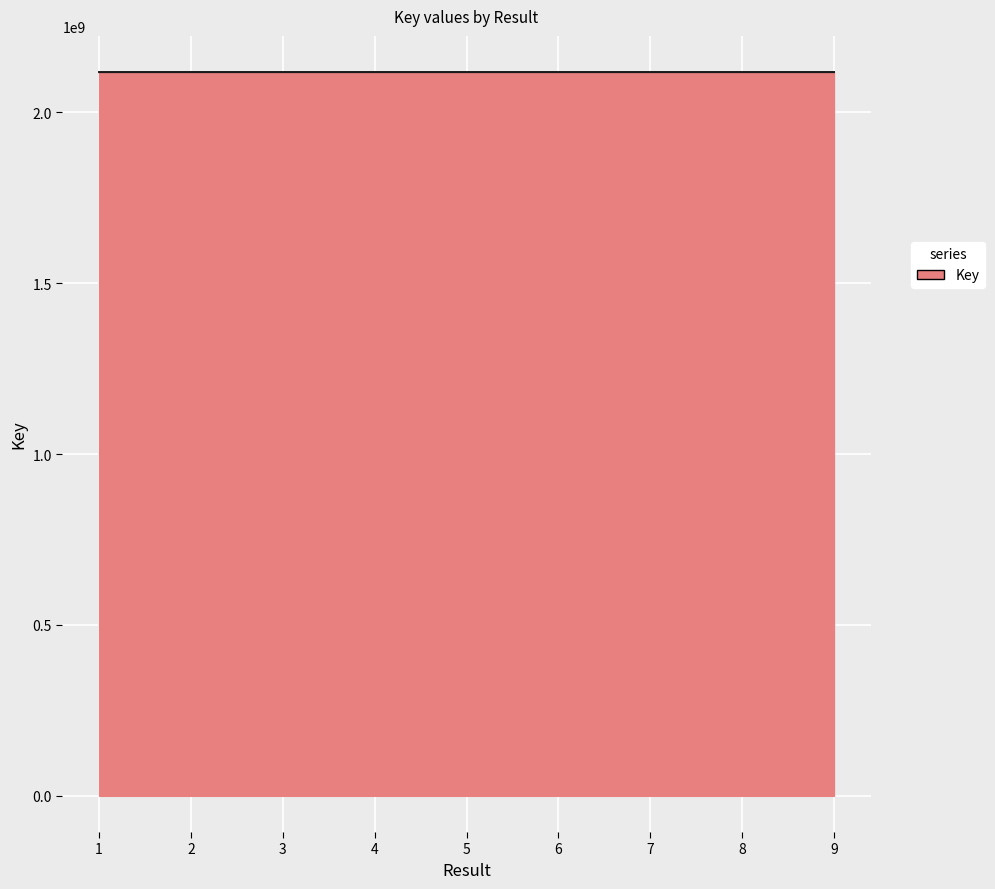

Does the chart display data point markers on the line(s)?

No